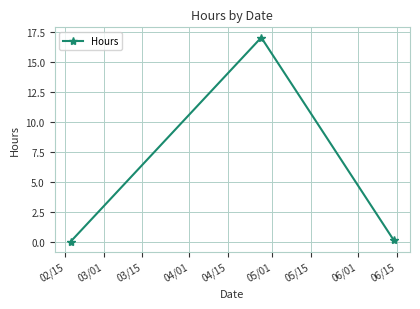

What is the value of the 2nd point from the left?

17.0